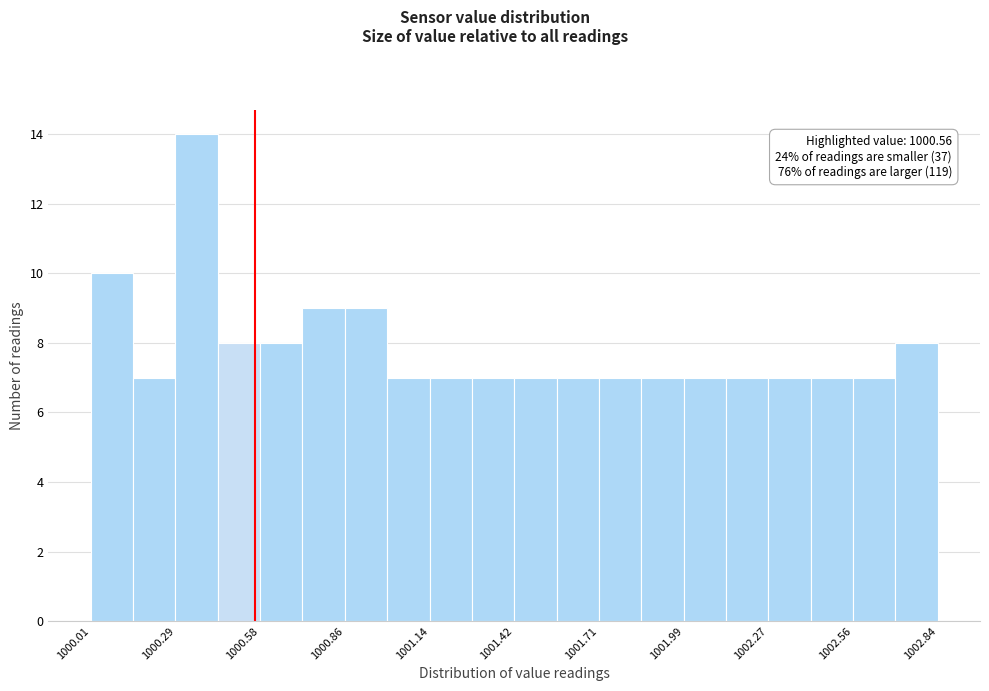

Around what value on the x-axis is the tallest bar? Give the approximate position of its centre, as read against the axis.

1000.35